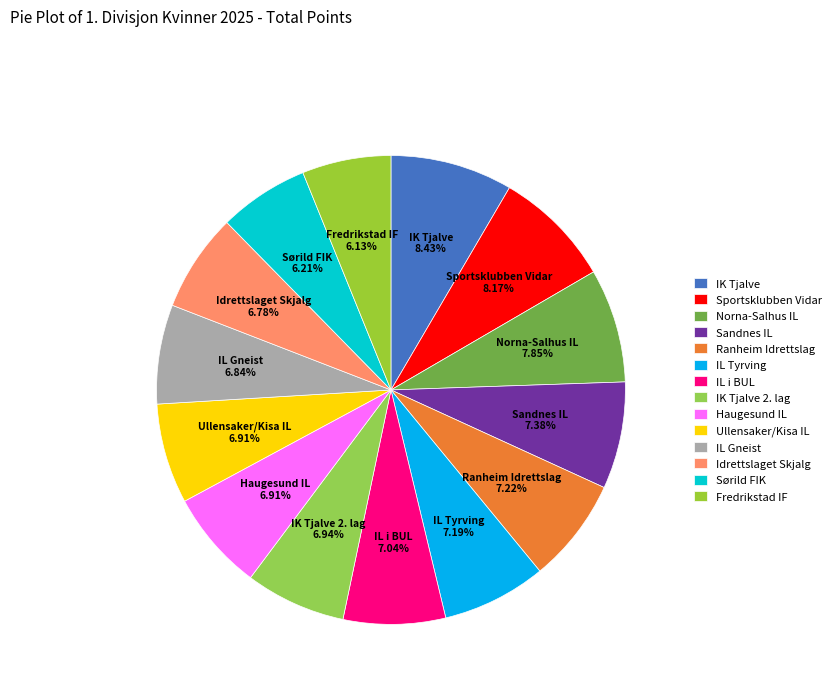

How much of the chart is everything except IL Gneist?

93.2%